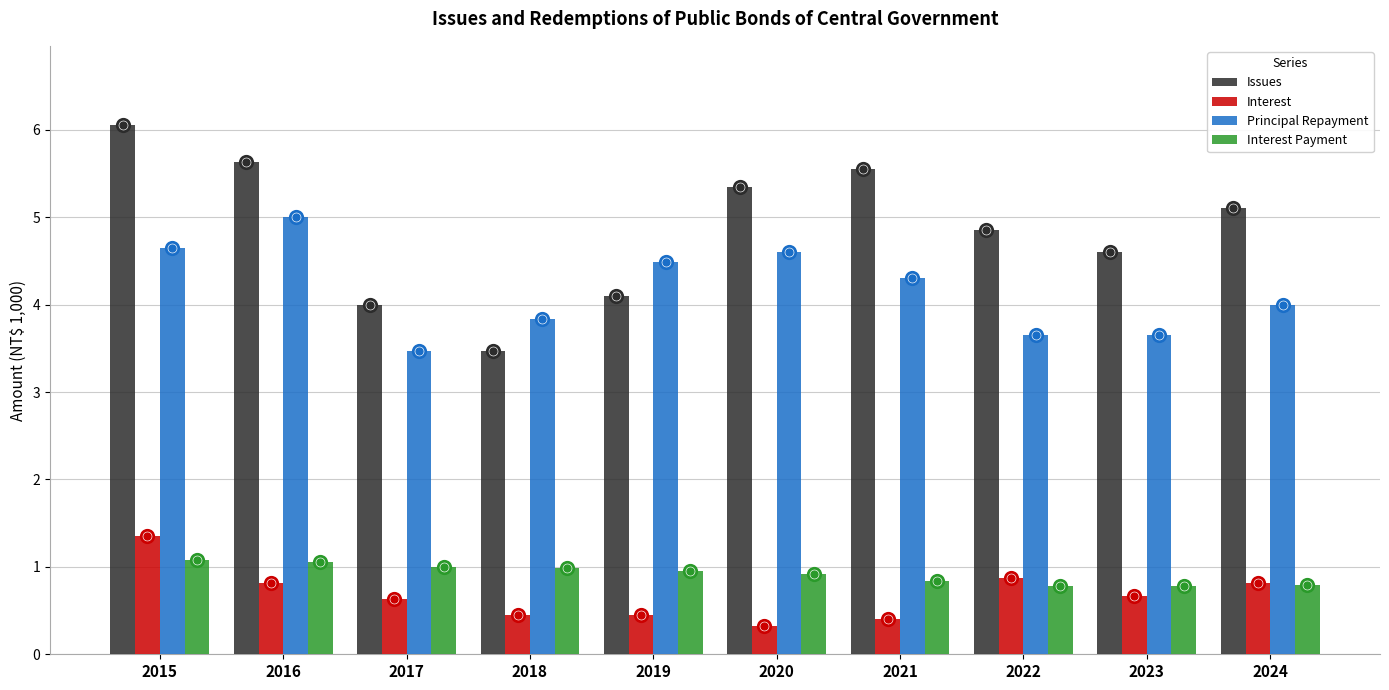

Which series has the largest total across all categories?

Issues